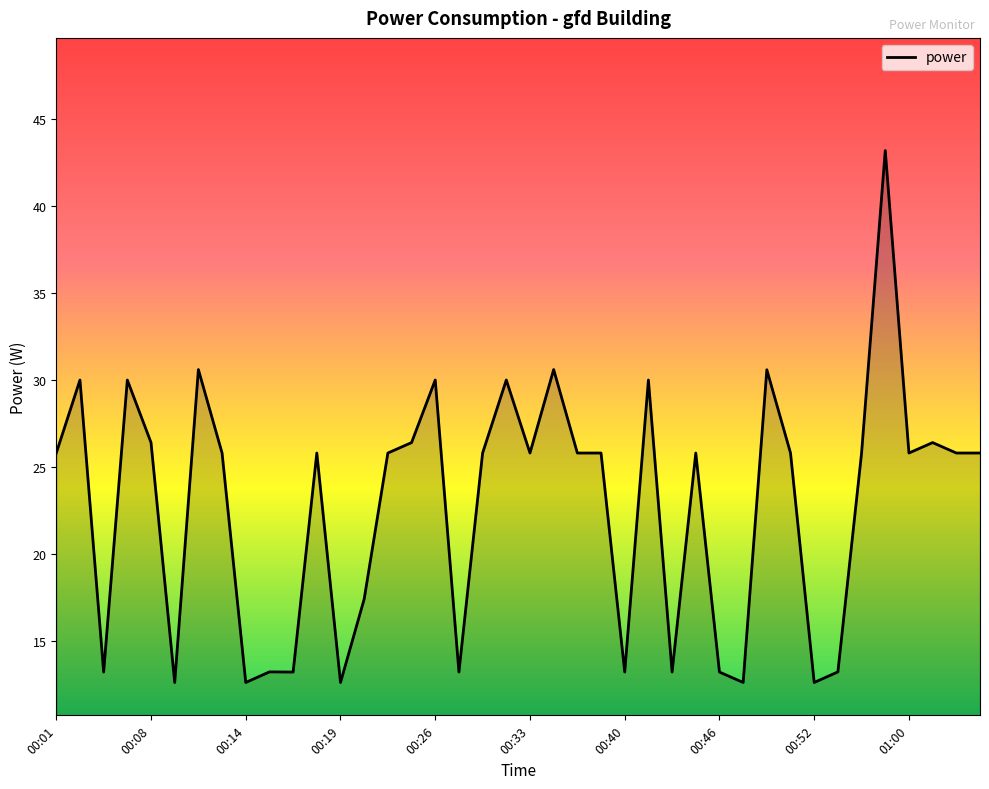

What is the maximum value shown in the chart?

43.2